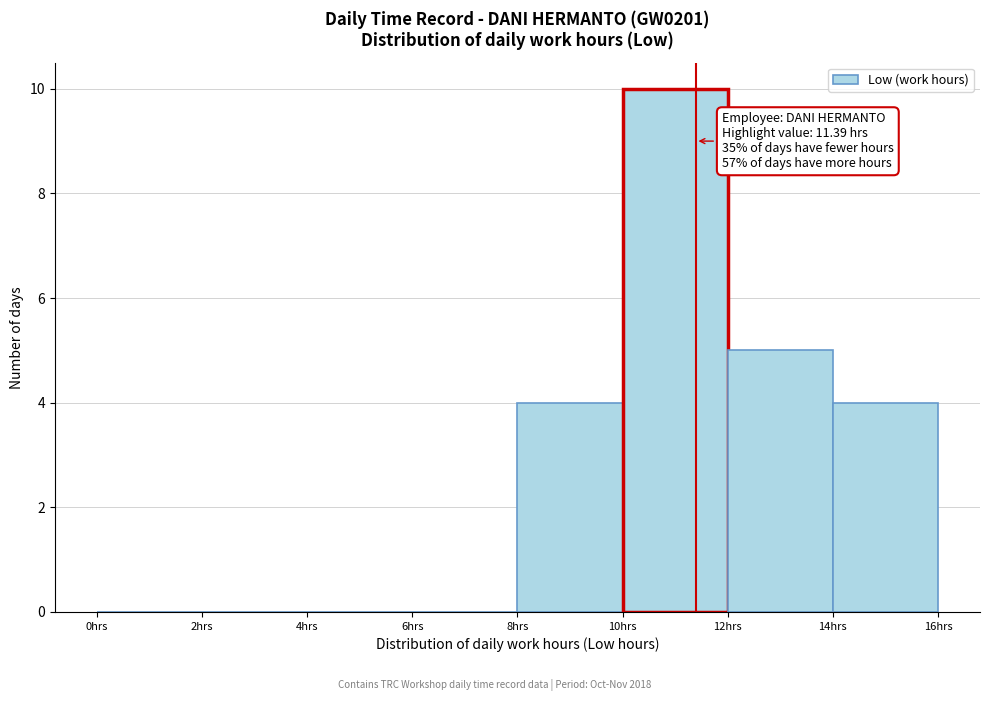

Which range on the x-axis has the tallest bar?

10 to 12